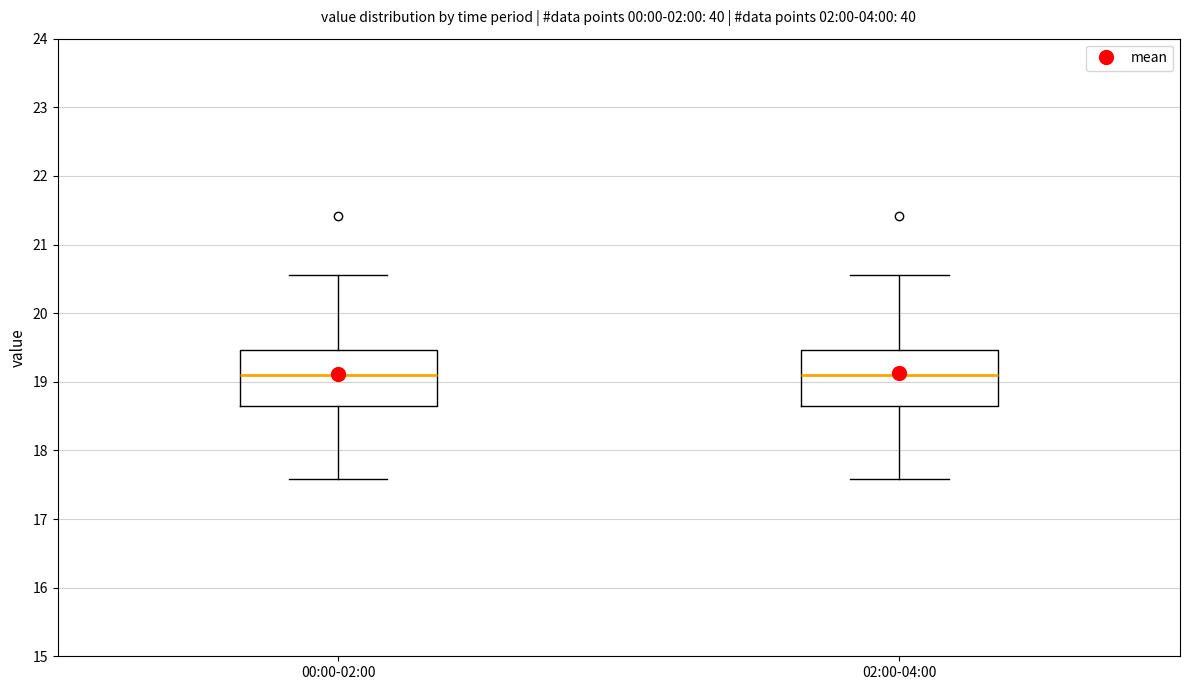

Where does the lower whisker of the box for 02:00-04:00 end on the y-axis? The values are not printed on the chart, so give them approximately, as read against the axis.

17.6